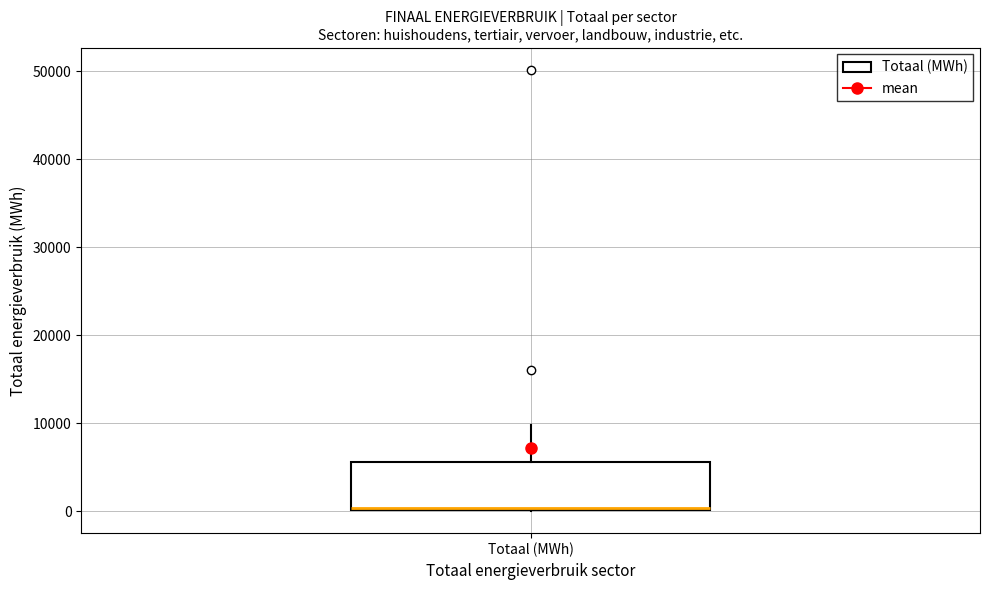

Read this box plot against the y-axis: the position of the median line, the range covered by the box, and the ends of both whiskers. The values are not printed on the chart, so give them approximately, as read against the axis.

median 0, box 0 to 6000, whiskers 0 to 10000